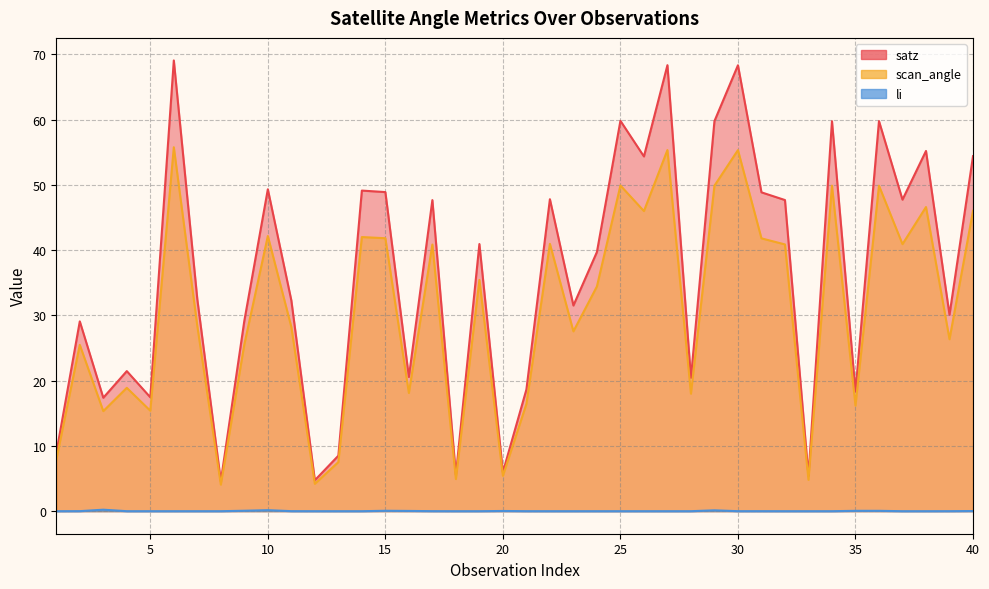

How many categories are shown in the chart?

40